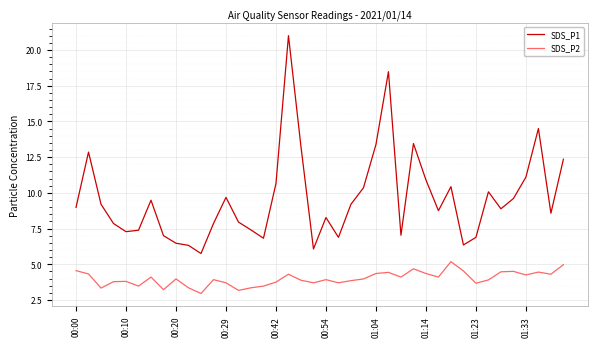

What is the difference between the maximum and minimum values in the SDS_P2 series?

2.2